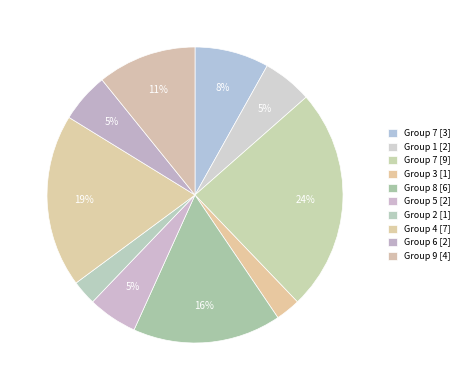

Count the number of slices in the pie.

10